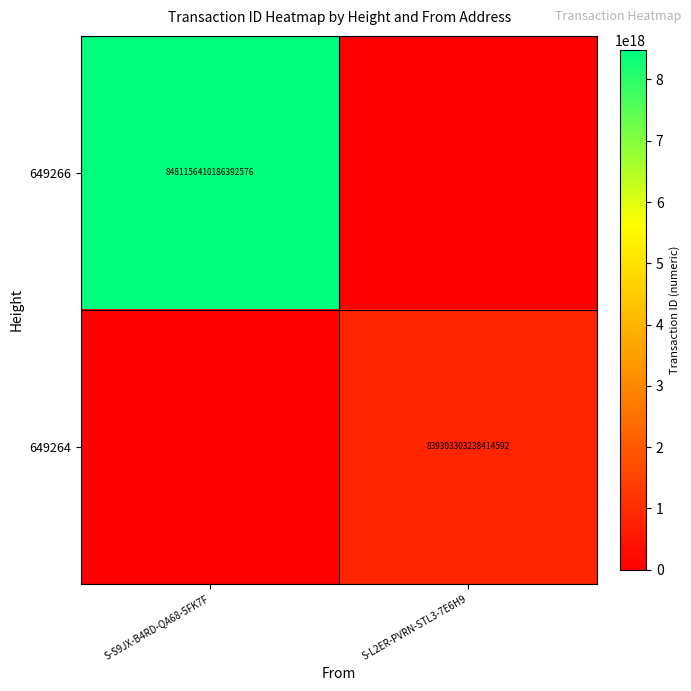

The value of 649264 at S-L2ER-PVRN-STL3-7E6H9 is 1273519551167837184. True or false?

False